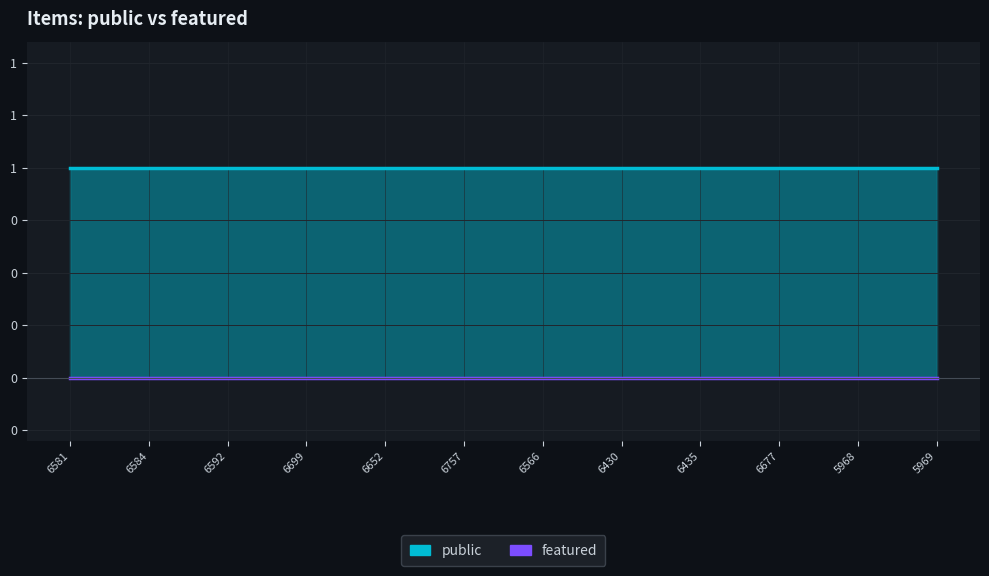

Reading left to right, transcribe all the data shown in this chart.

public: 6581=1	6584=1	6592=1	6699=1	6652=1	6757=1	6566=1	6430=1	6435=1	6677=1	5968=1	5969=1
featured: 6581=0	6584=0	6592=0	6699=0	6652=0	6757=0	6566=0	6430=0	6435=0	6677=0	5968=0	5969=0